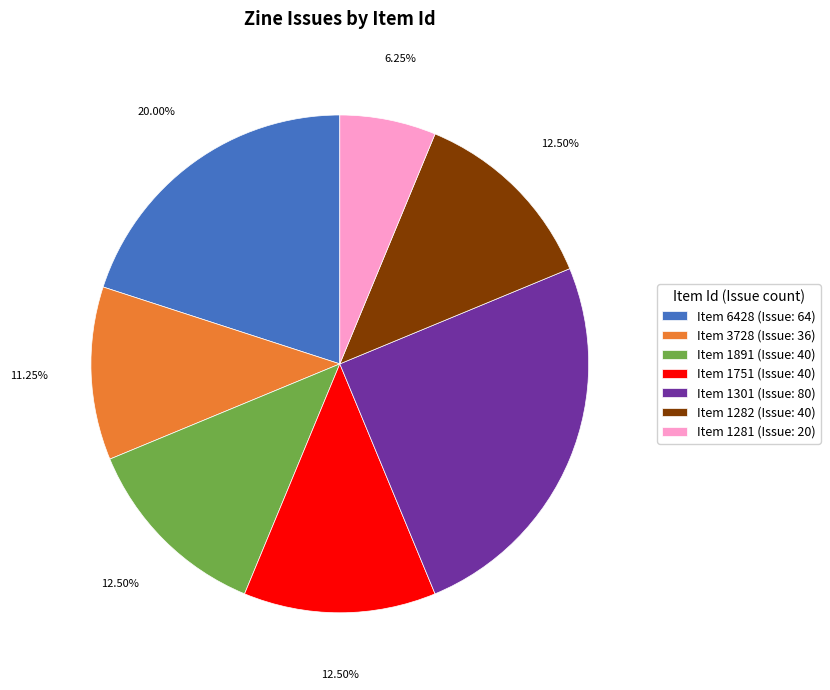

Does Item 3728 (Issue: 36) account for over 50% of the chart?

No